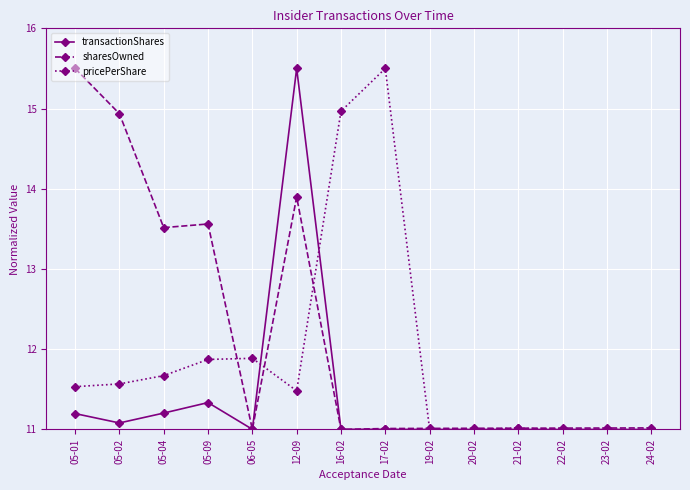

Which category has the highest value in the sharesOwned series?

05-01